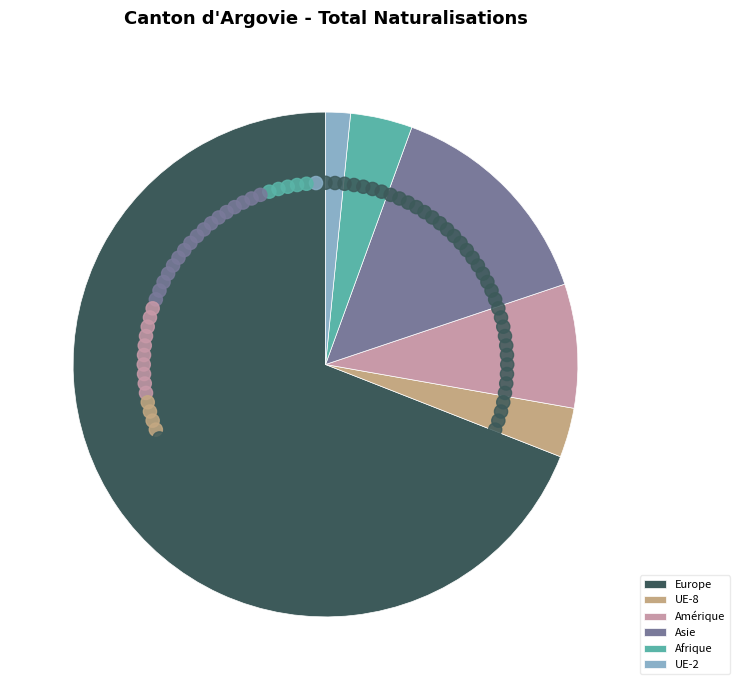

What percentage is the UE-8 slice, to the nearest percent?

3%